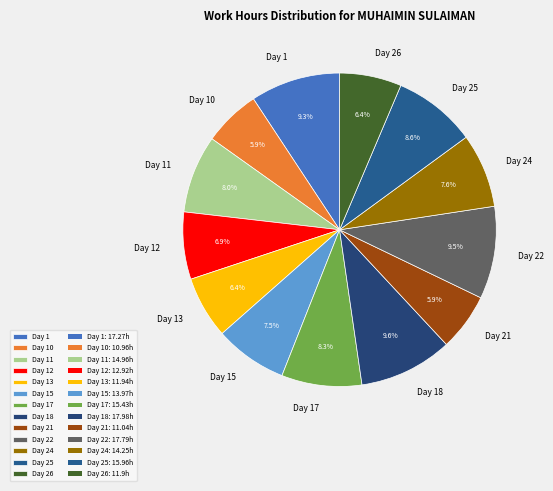

What percentage is the Day 21 slice, to the nearest percent?

6%